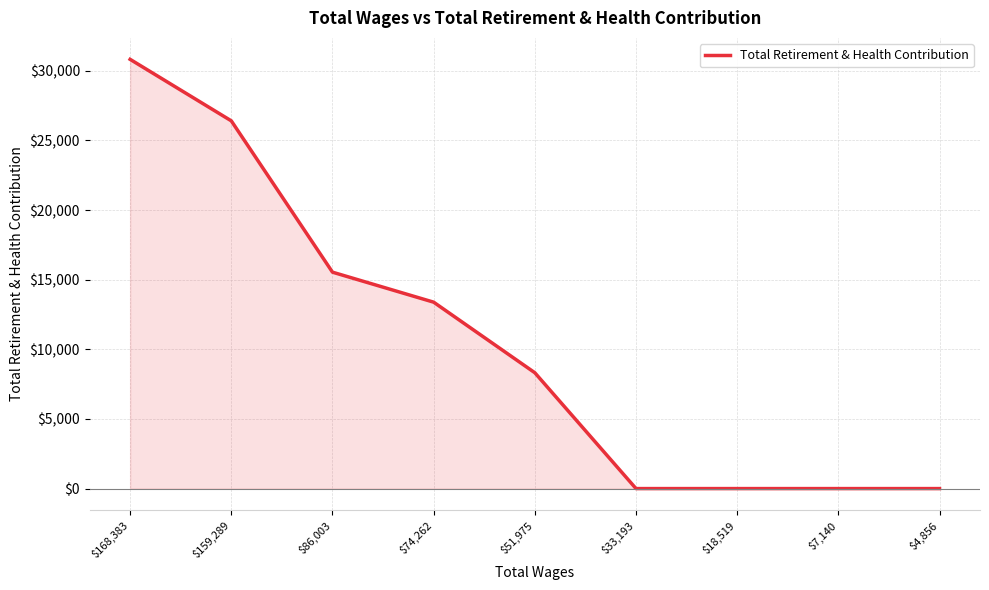

What is the difference between the maximum and second lowest values?

30820